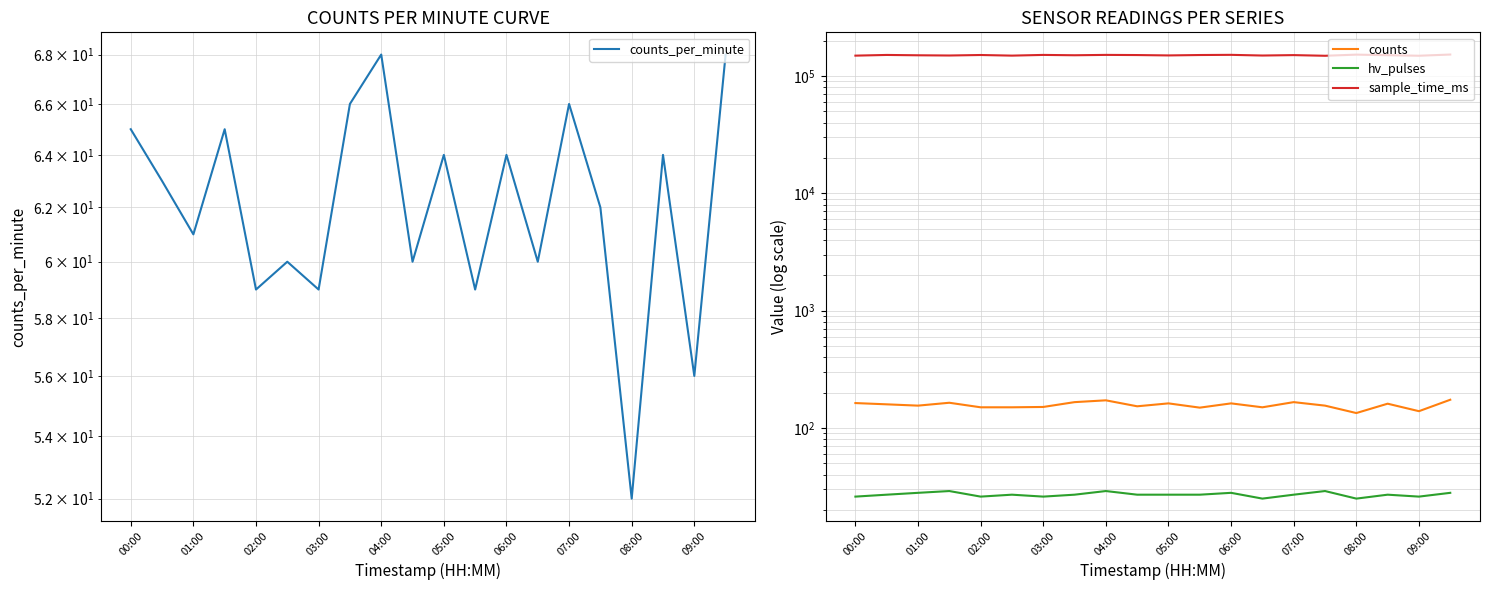

At which label does hv_pulses reach its minimum?

13